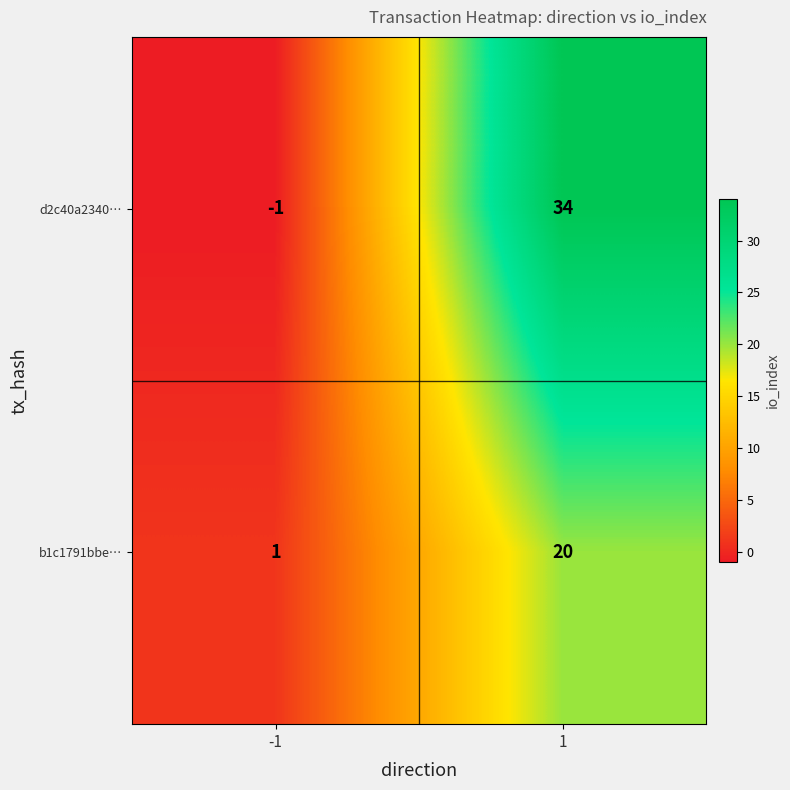

The b1c1791bbe… series shows 20 at 1. True or false?

True